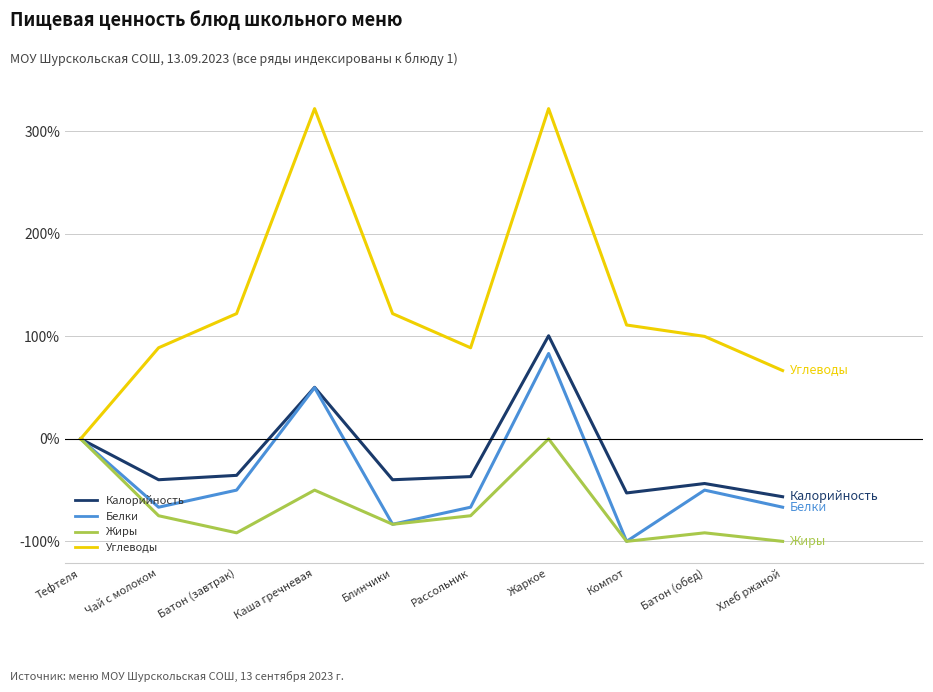

At which category is the sum across all series the highest?

Жаркое